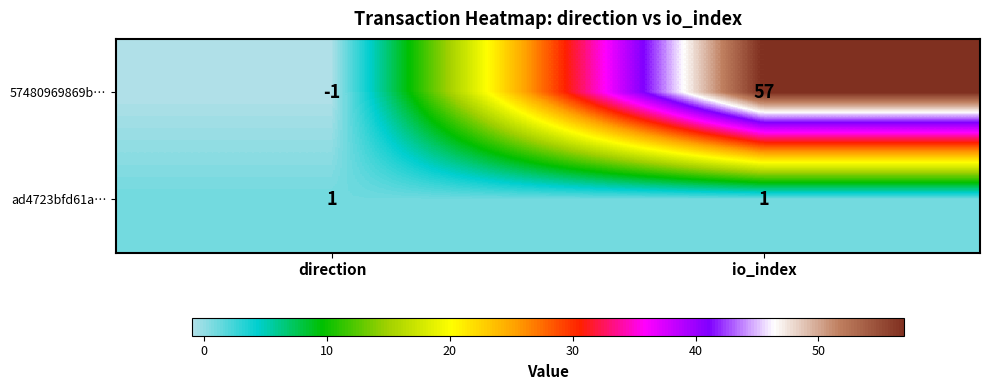

Reading right to left, extract all data points from this chart.

57480969869b…: 57	-1
ad4723bfd61a…: 1	1